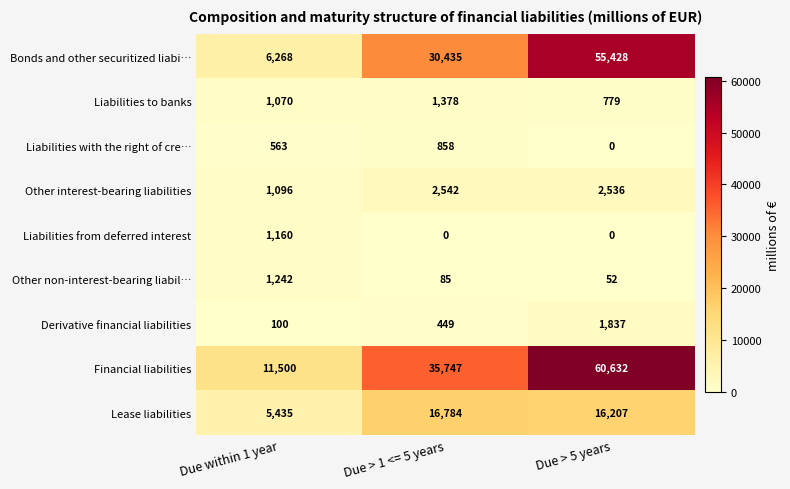

List the series in order of their peak value, lowest first.

Liabilities with the right of cre…, Liabilities from deferred interest, Other non-interest-bearing liabil…, Liabilities to banks, Derivative financial liabilities, Other interest-bearing liabilities, Lease liabilities, Bonds and other securitized liabi…, Financial liabilities